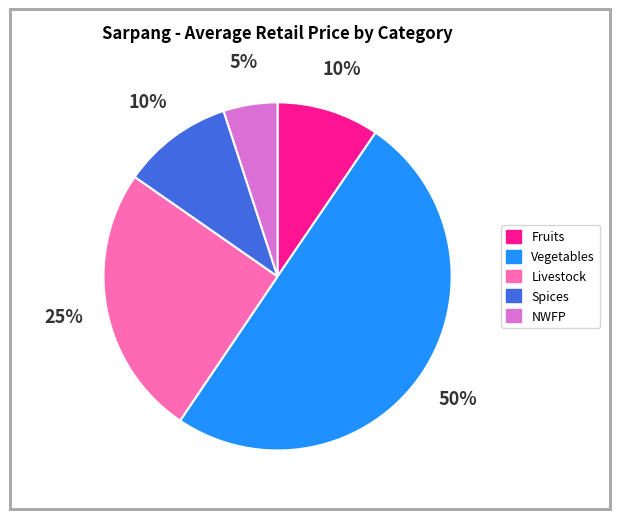

To the nearest percent, what percentage of the pie is Vegetables?

50%